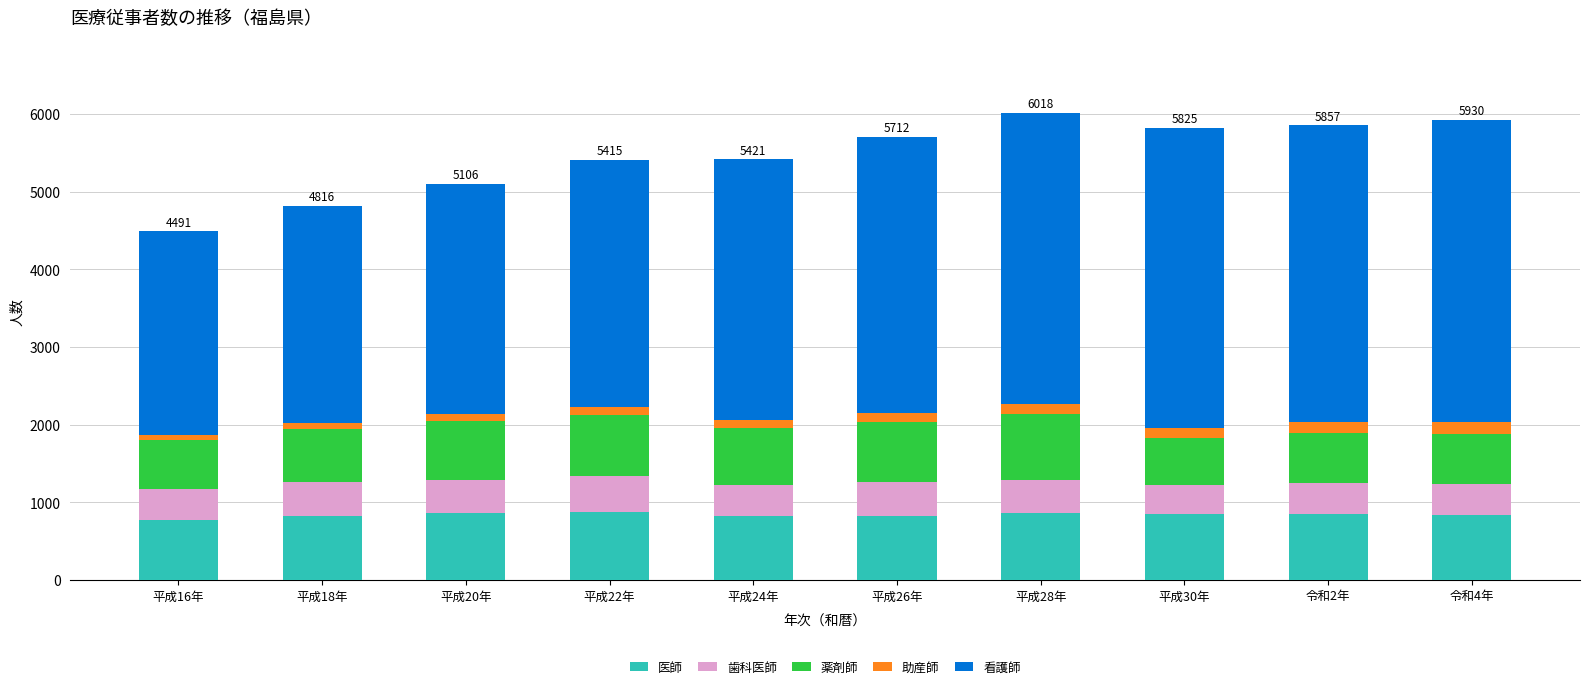

What is the maximum value for 医師?

878